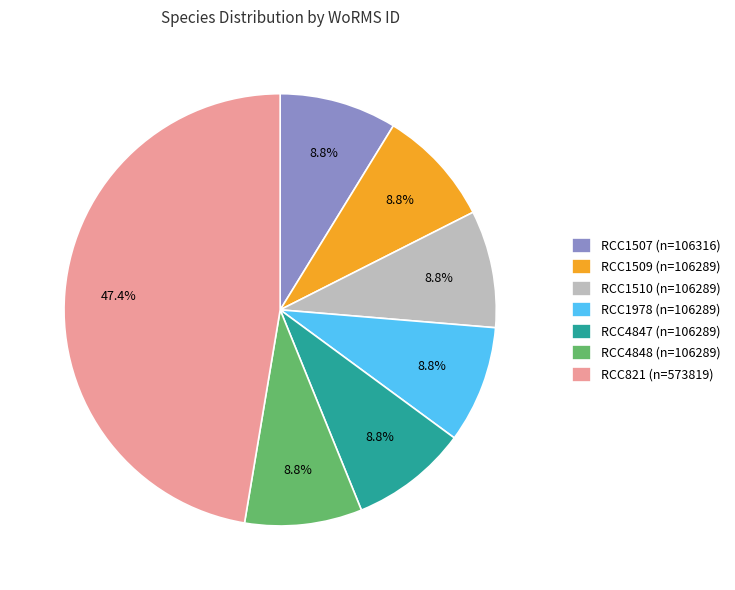

Do RCC4847 (n=106289) and RCC821 (n=573819) together represent more than half of the pie?

Yes